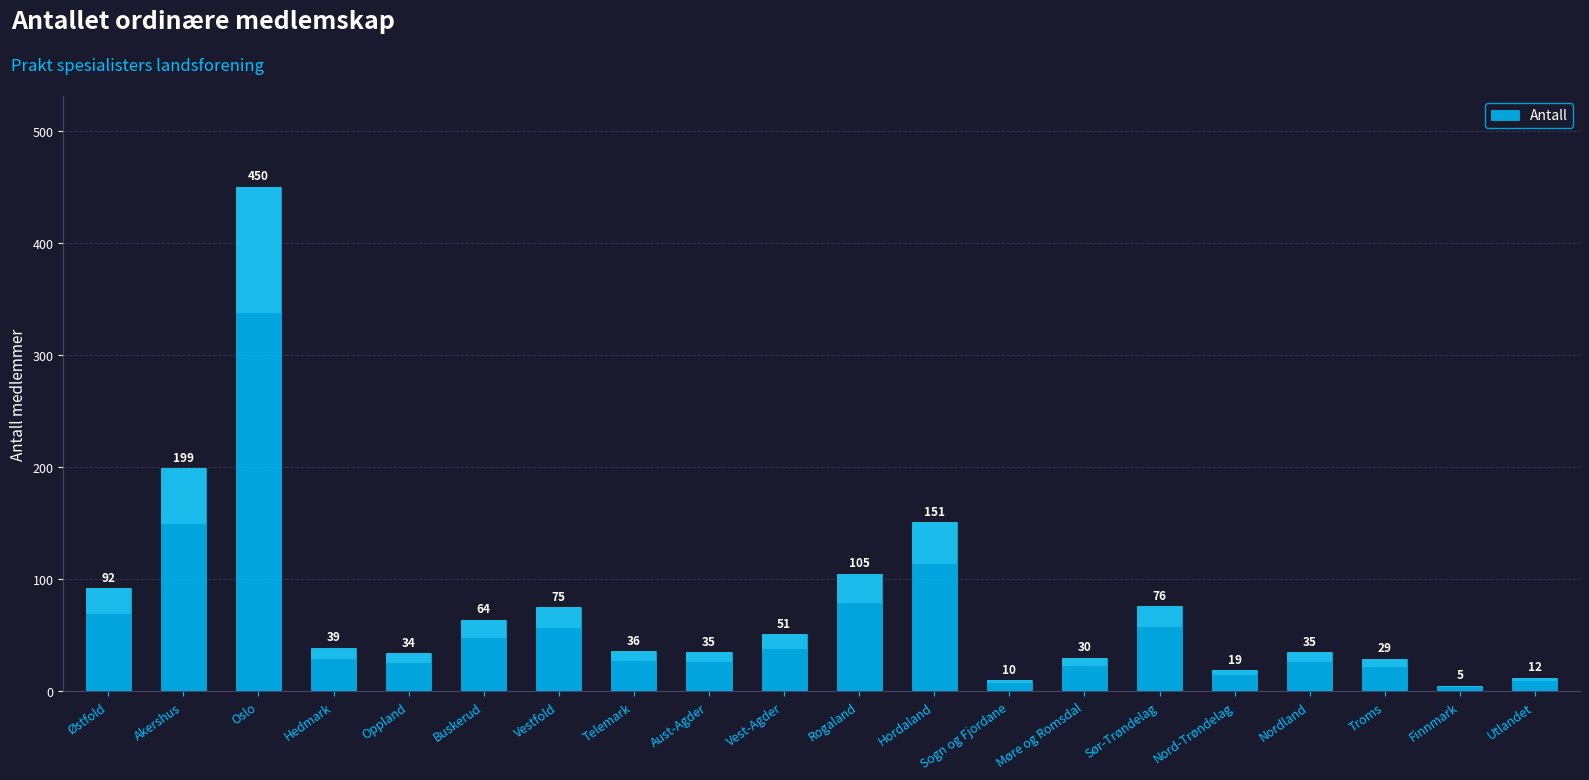

What is the change in value from Hordaland to Utlandet?

-139